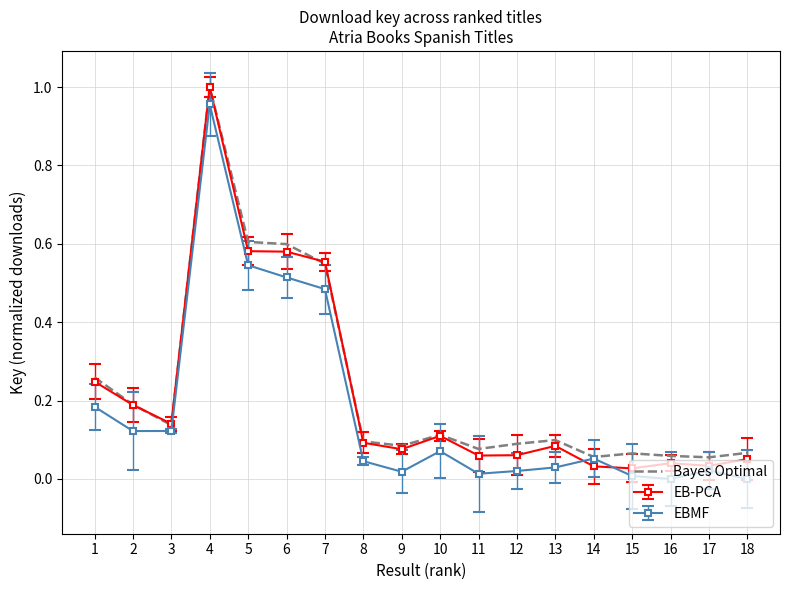

Is the value of EB-PCA at 3 greater than the value of EBMF at 9?

Yes